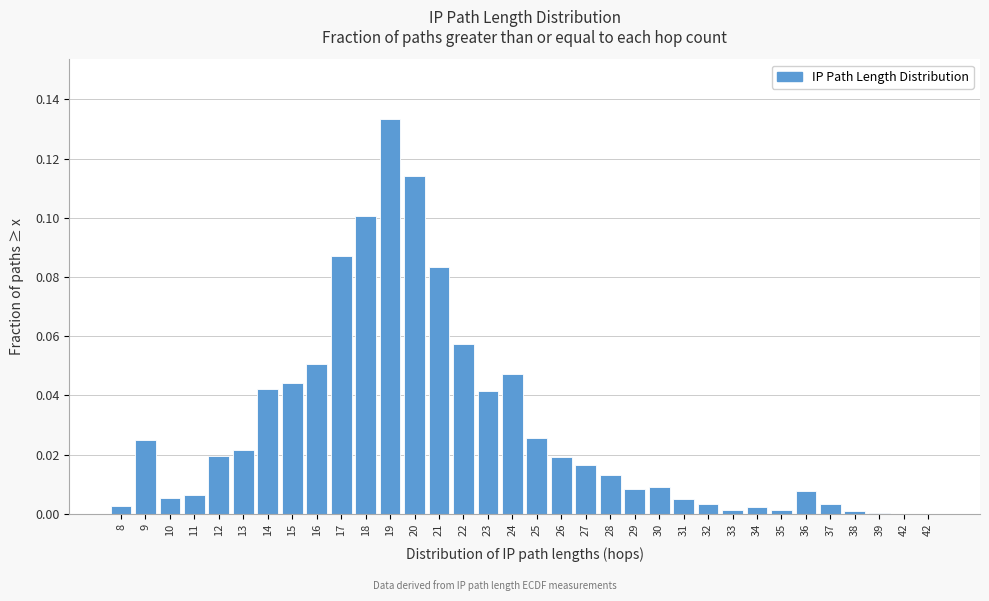

Are the bars horizontal?

No